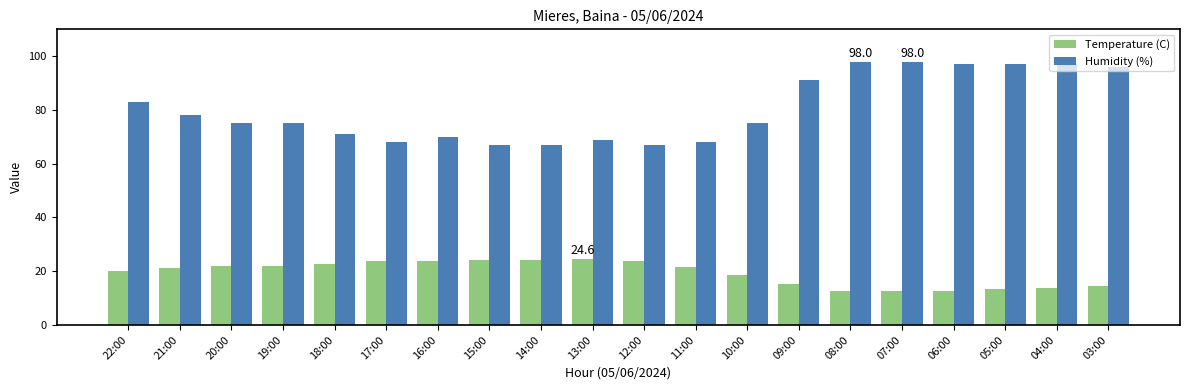

What is the smallest value displayed?

12.5